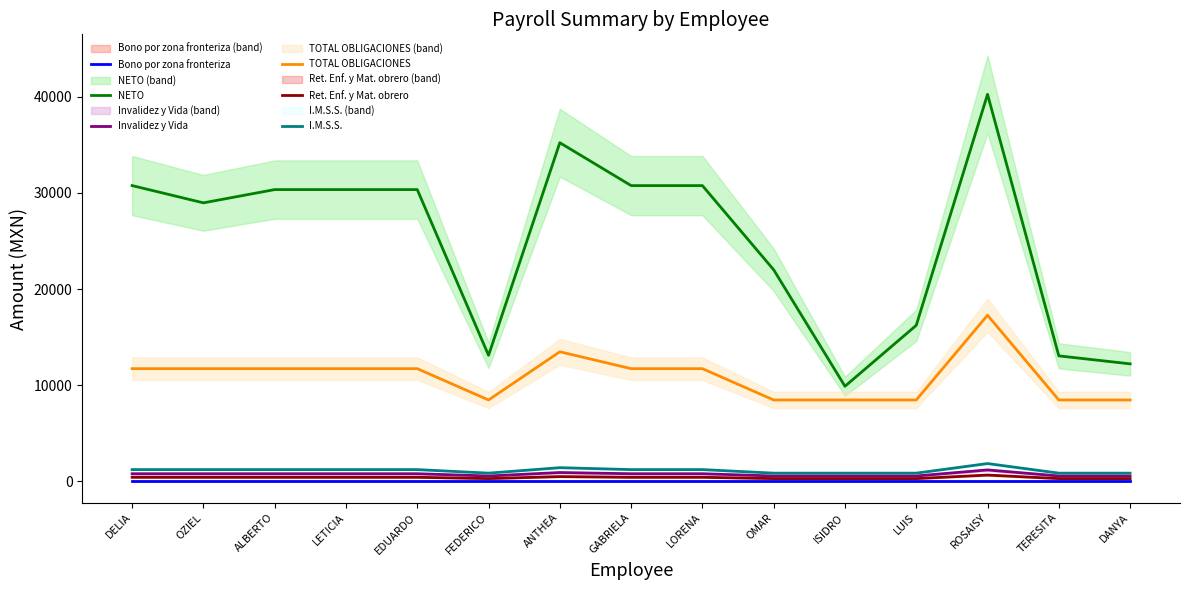

What is the label of the 14th point from the left?

TERESITA